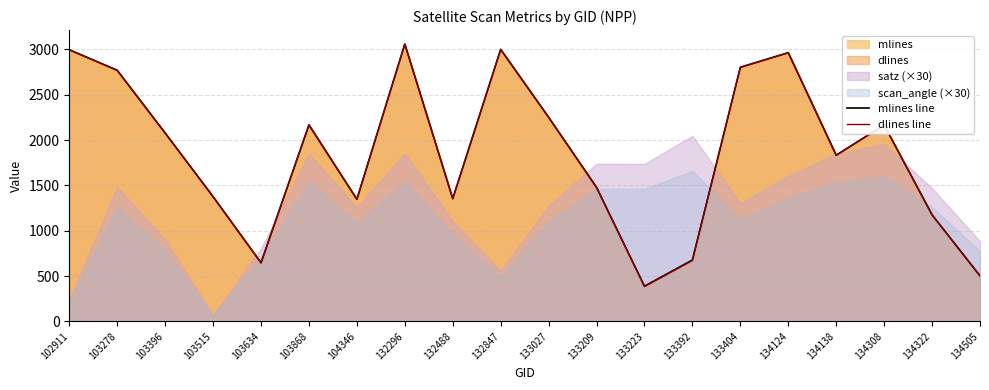

At which label is dlines line closest to 1721?

134138